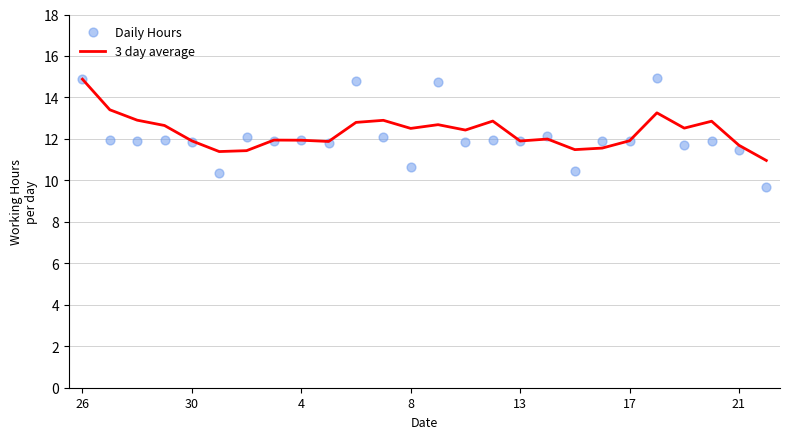

What is the highest value of the 3 day average series?

14.9